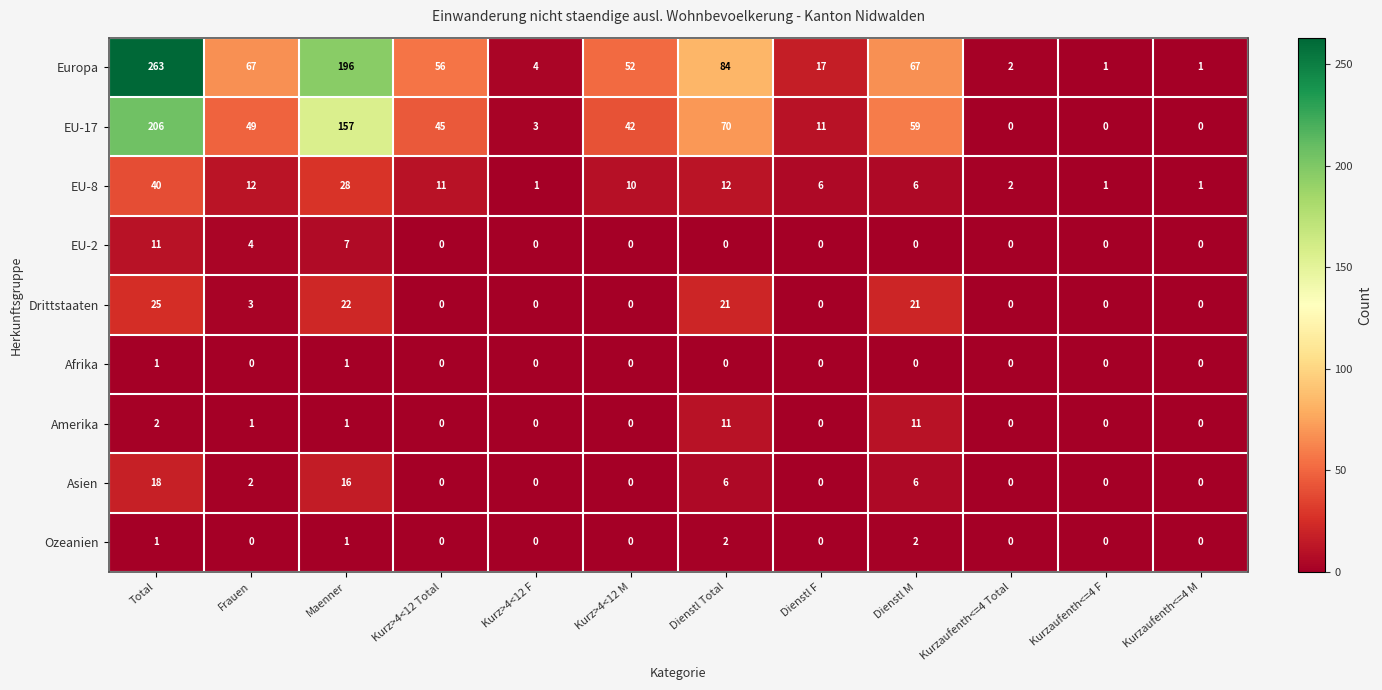

What is the difference between the maximum and minimum values in the EU-8 series?

39